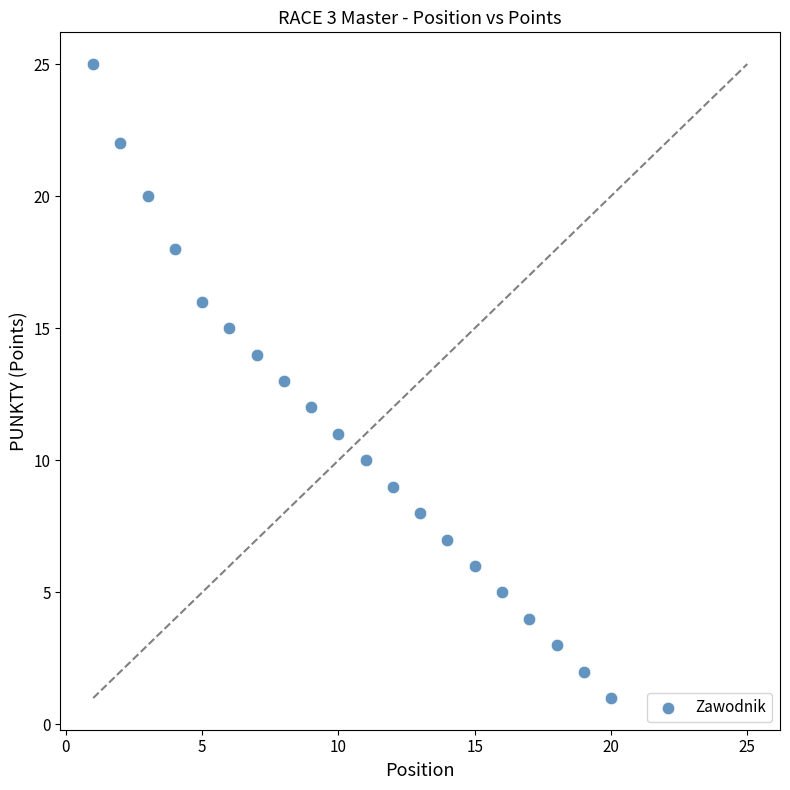

What is the range of Y values (max minus min)?

24